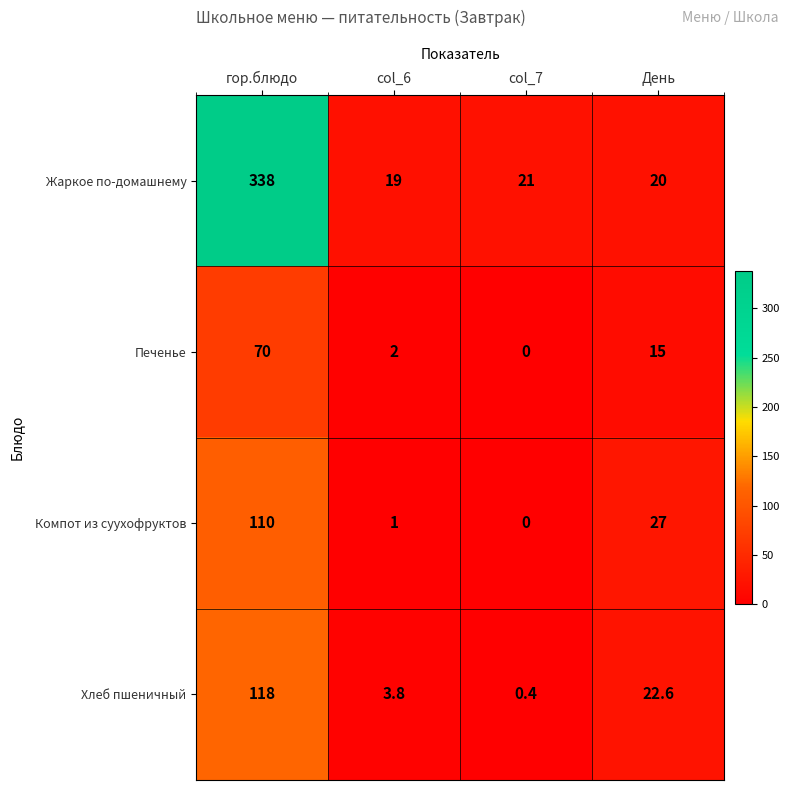

The Компот из суухофруктов series shows 13.2 at День. True or false?

False